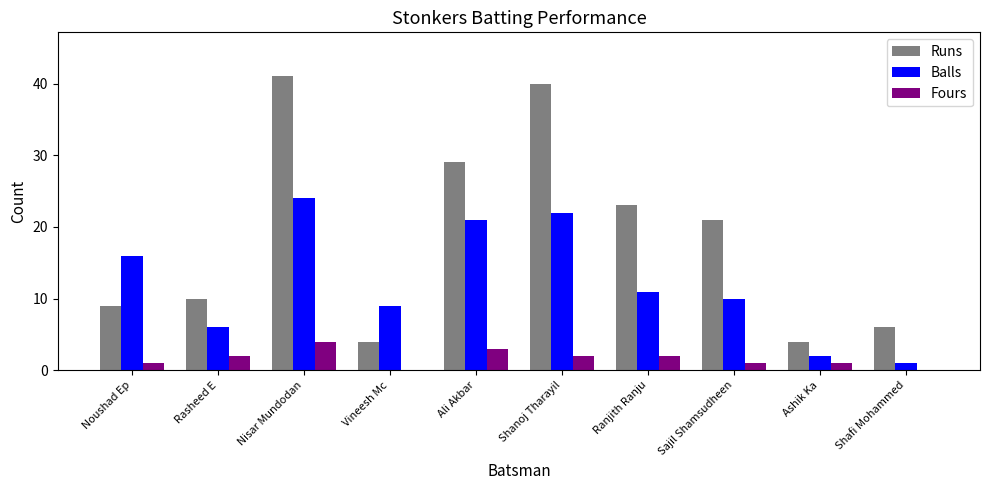

What is the maximum value for Runs?

41